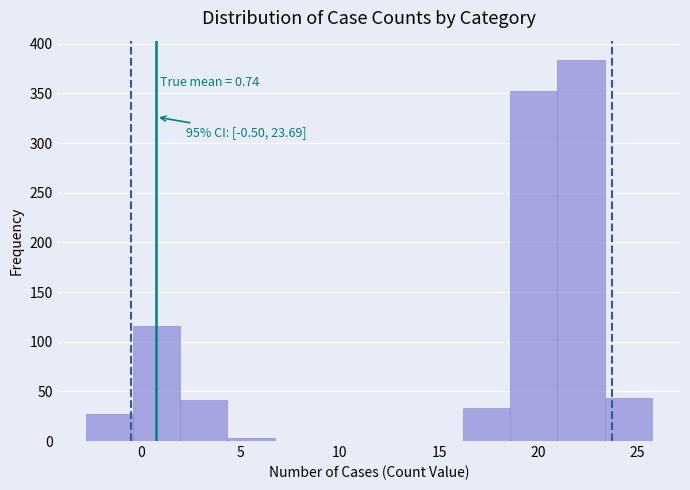

Which range on the x-axis has the tallest bar?

21.0 to 23.5